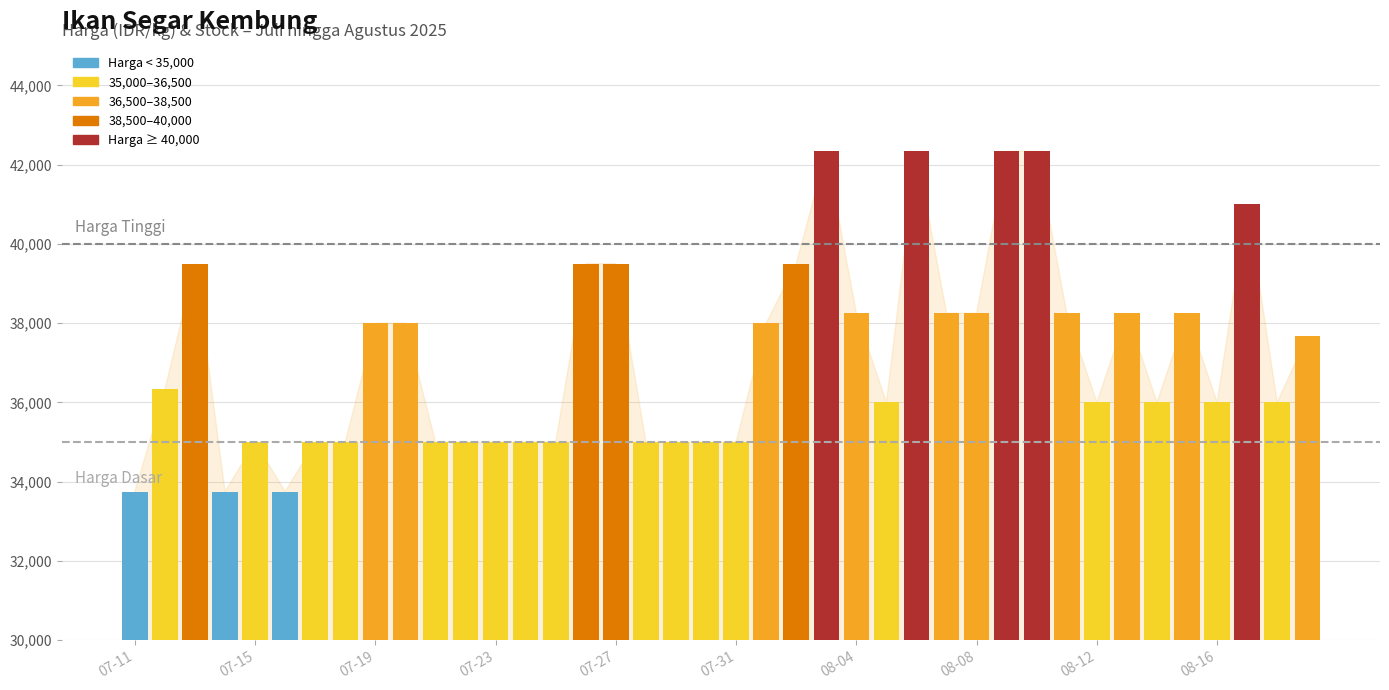

Between 35 and 13, which is larger?

35